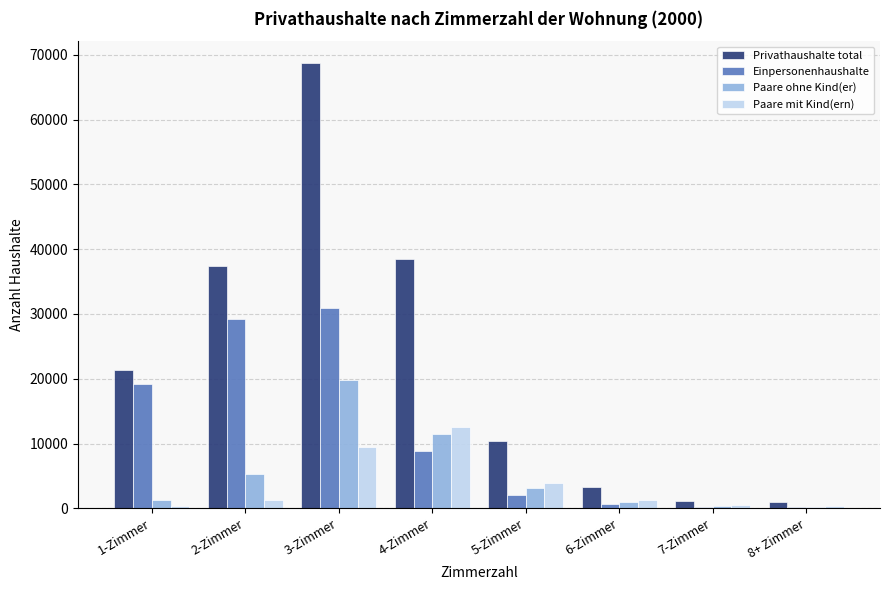

At which category is the sum across all series the highest?

3-Zimmer